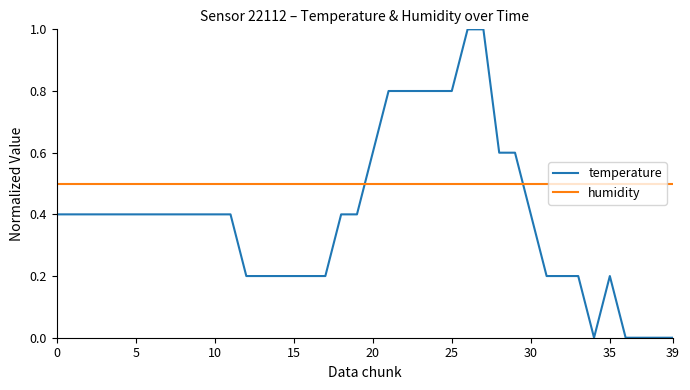

Which series ends up on top after the final intersection of temperature and humidity?

humidity